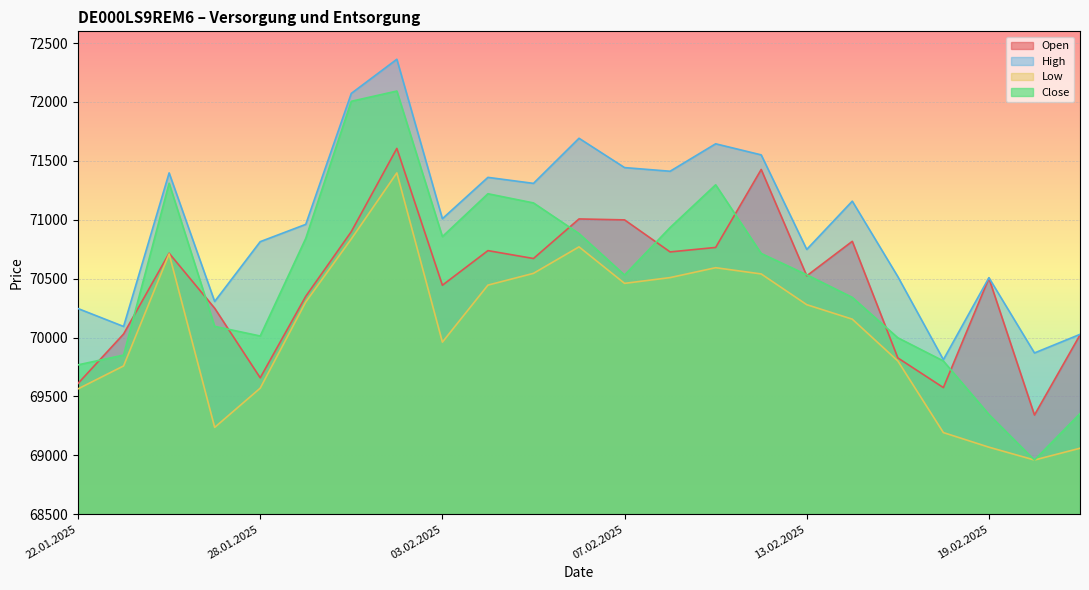

Does the chart display data point markers on the line(s)?

No